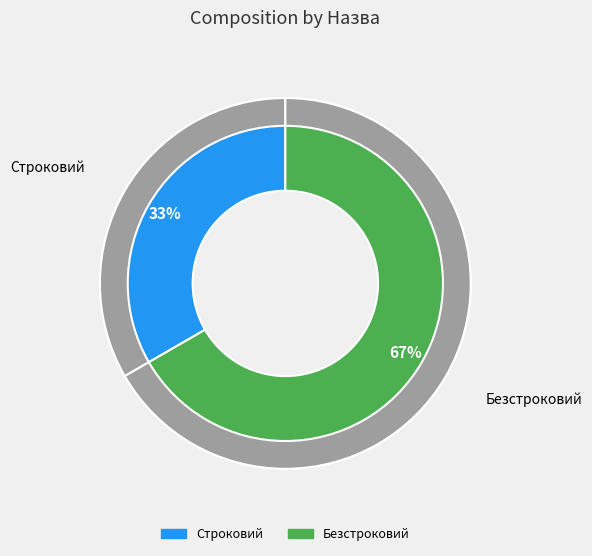

How many slices are in this pie chart?

2